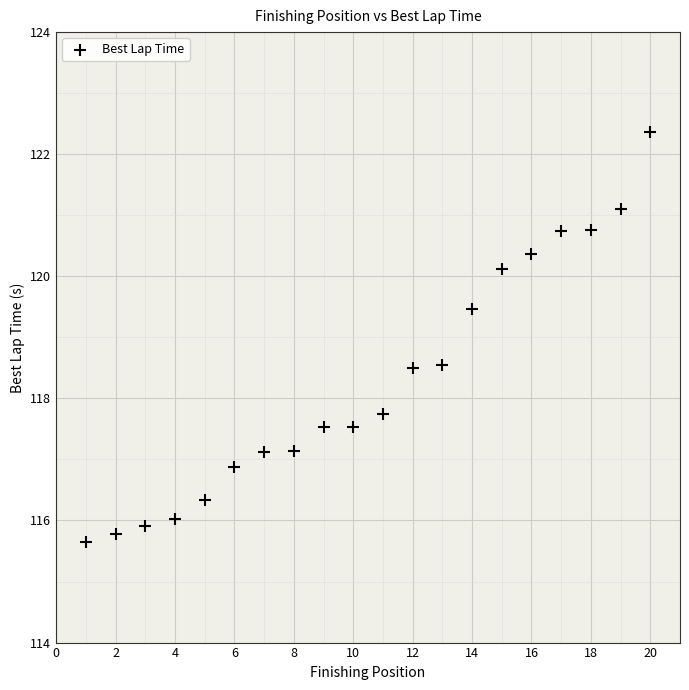

What is the range of X values (max minus min)?

19.0